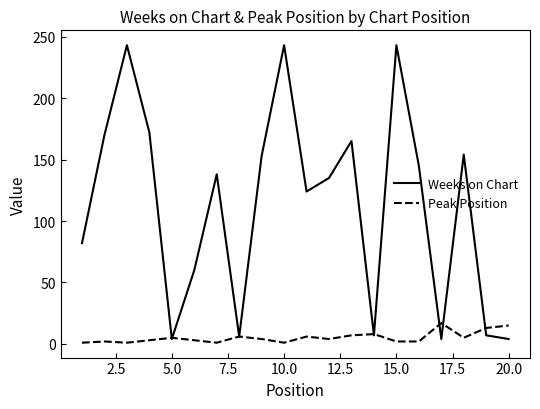

What is the greatest value displayed?

243